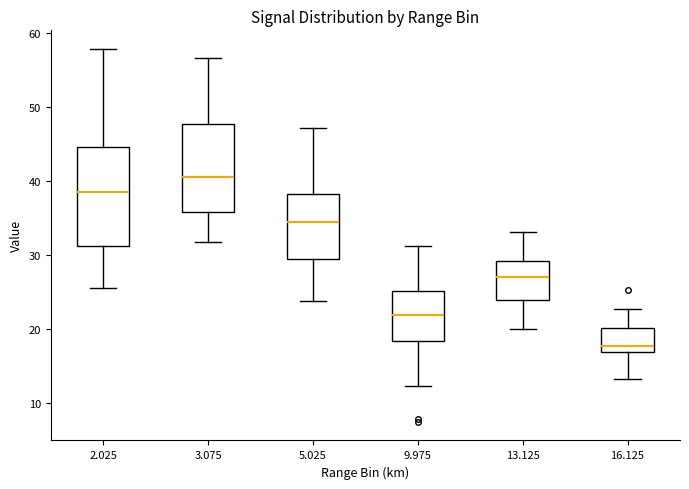

Reading left to right, read every box against the y-axis: the position of its median line, the range the box covers, and the ends of its whiskers. The values are not printed on the chart, so give them approximately, as read against the axis.

2.025: median 39, box 31 to 45, whiskers 26 to 58
3.075: median 41, box 36 to 48, whiskers 32 to 57
5.025: median 34, box 29 to 38, whiskers 24 to 47
9.975: median 22, box 18 to 25, whiskers 12 to 31
13.125: median 27, box 24 to 29, whiskers 20 to 33
16.125: median 18, box 17 to 20, whiskers 13 to 23